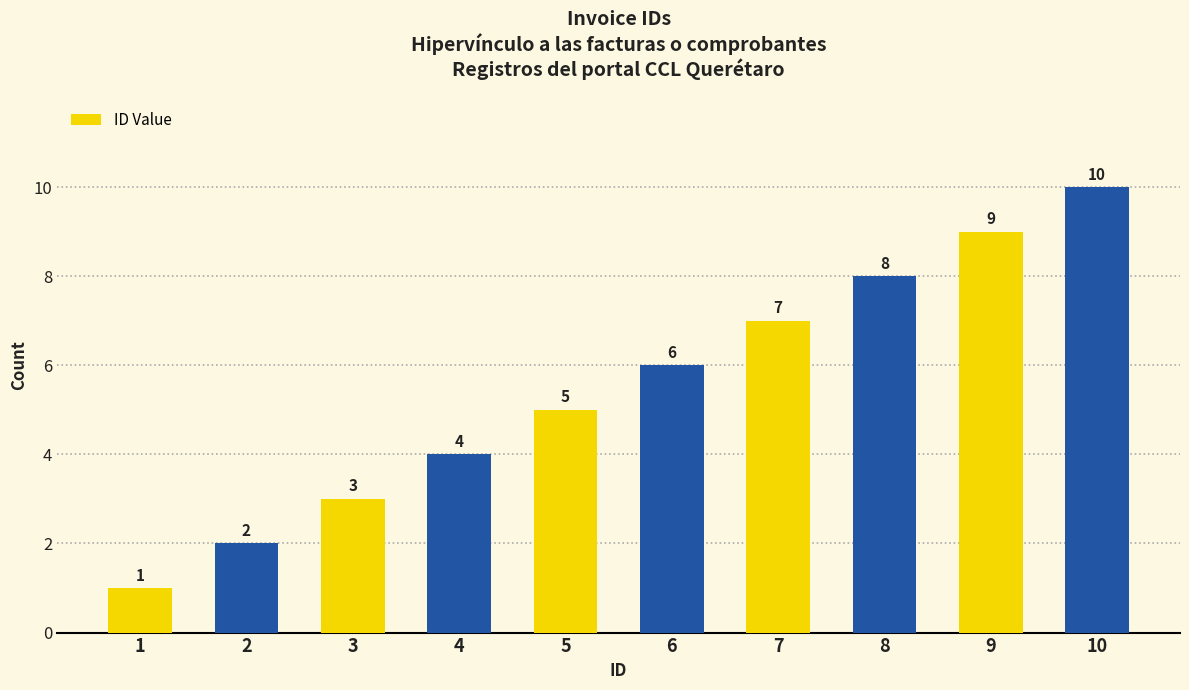

Are the bars horizontal?

No